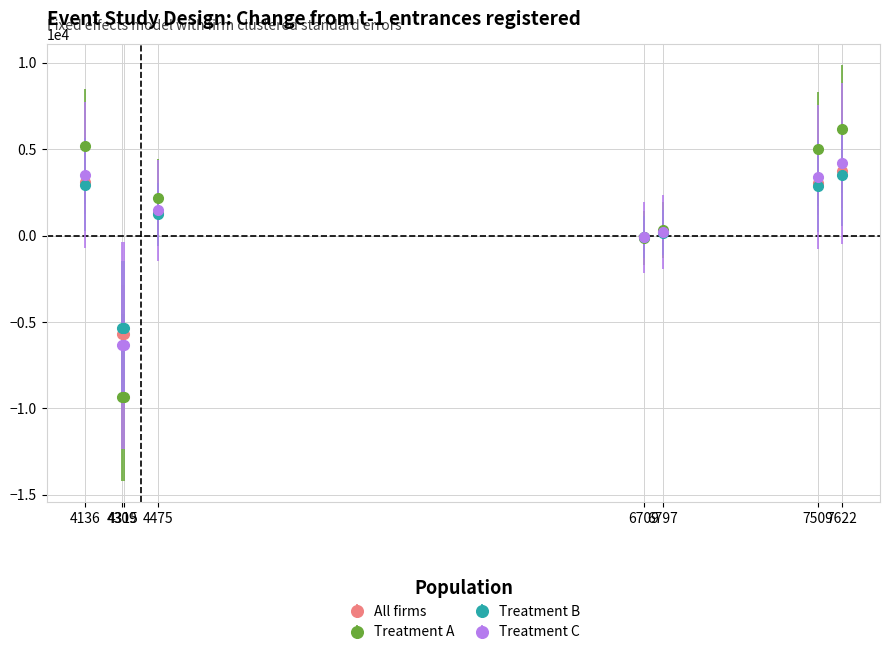

At which category does the chart reach its peak across all series?

7622